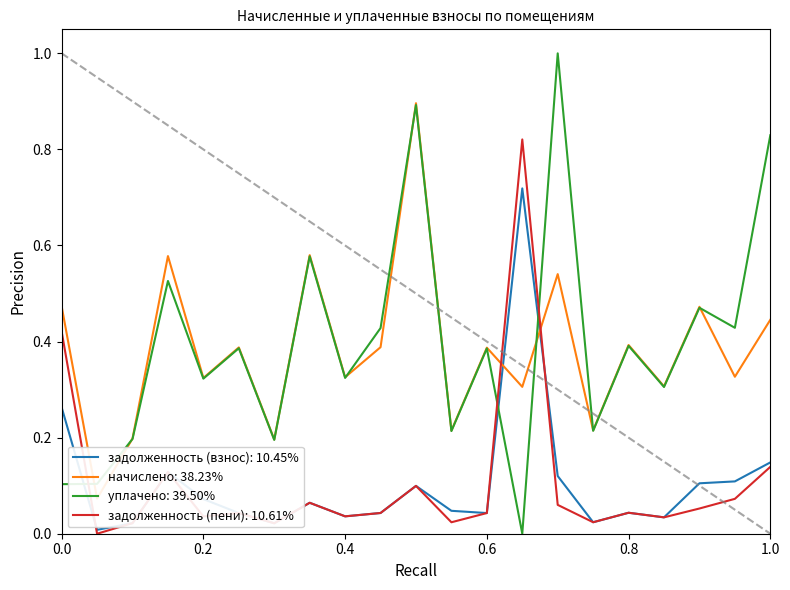

The value of задолженность (пени): 10.61% at 0.8 is 0.1. True or false?

False